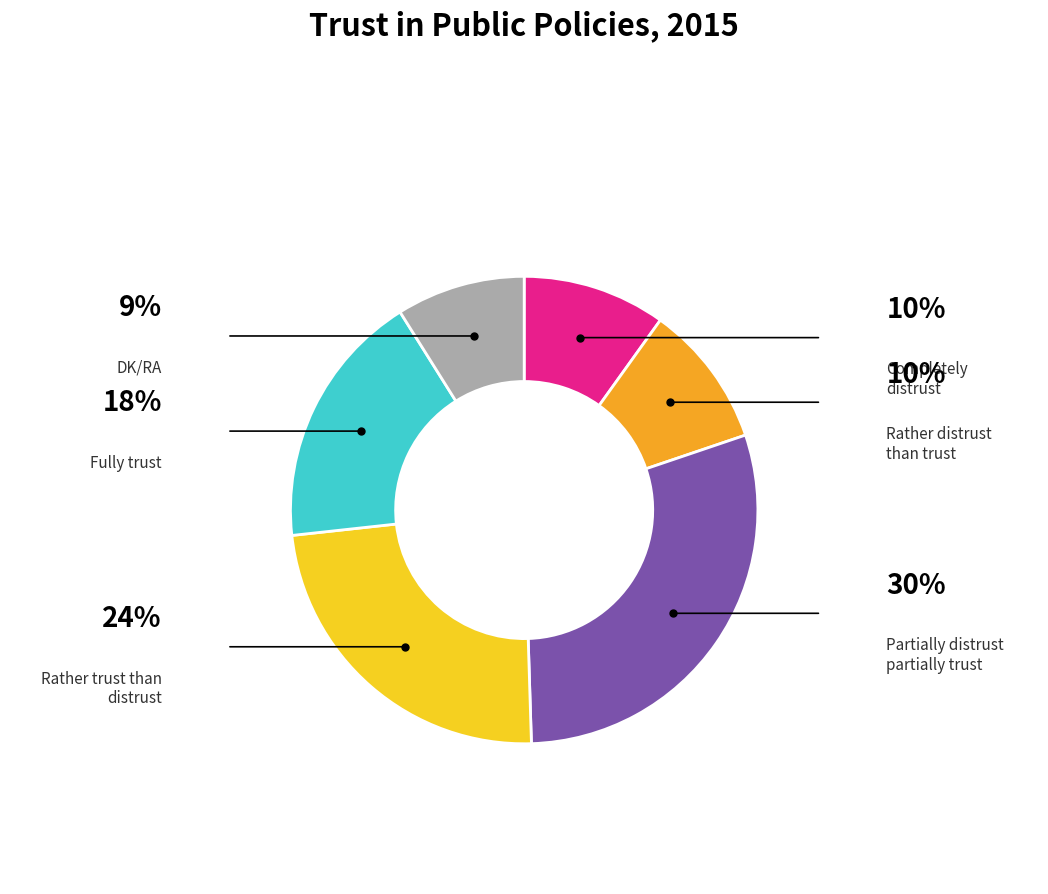

Which has a higher value, DK/RA or Rather trust than distrust?

Rather trust than distrust